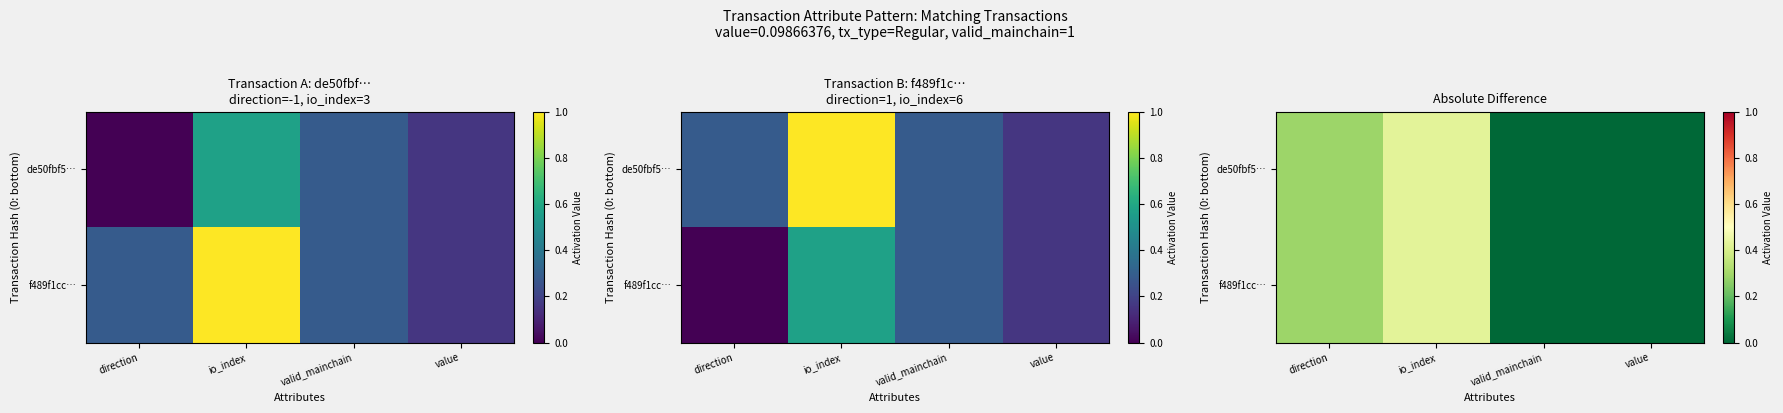

Is it true that f489f1cc… equals 0.0 at value?

True